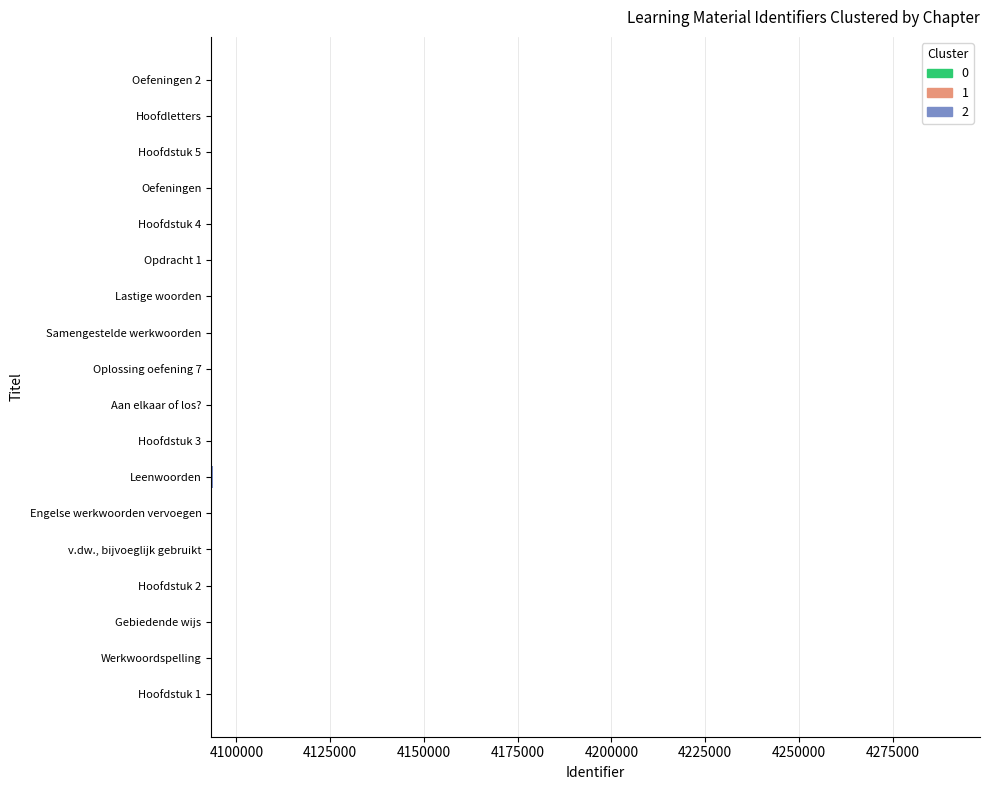

Does the chart contain any negative values?

No